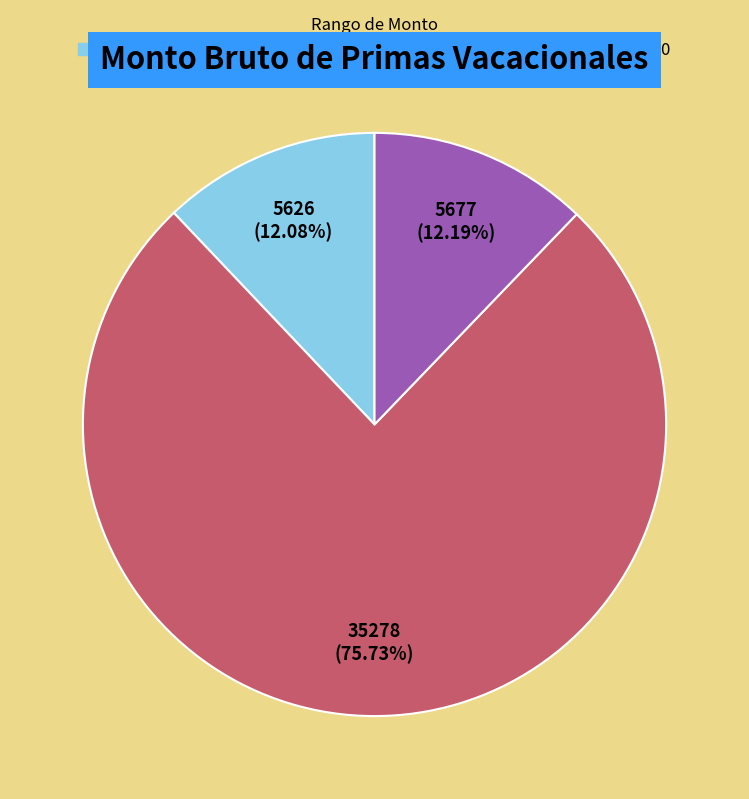

Does any single category account for the majority?

Yes